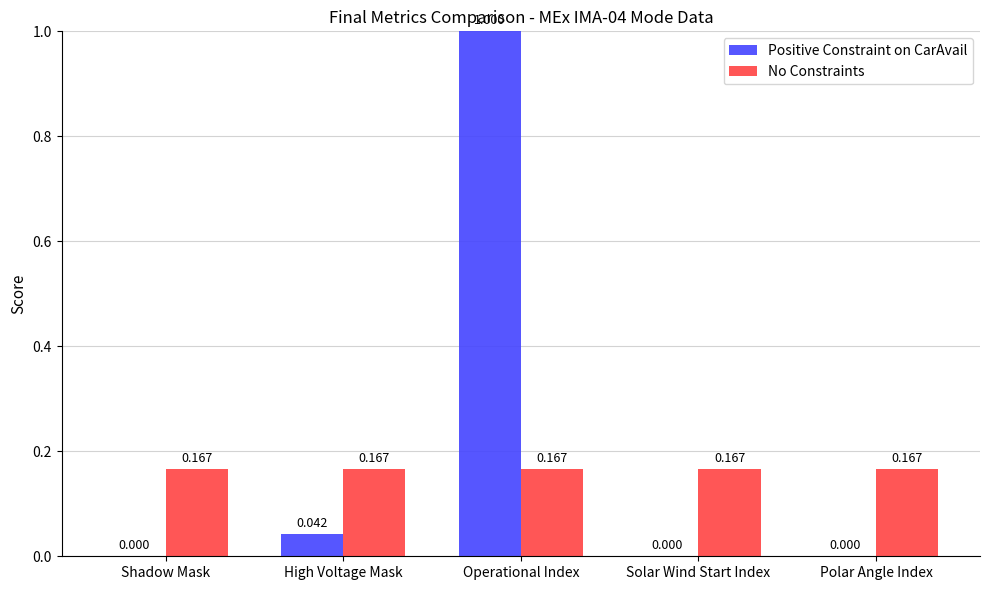

At which label does Positive Constraint on CarAvail reach its peak?

Operational Index